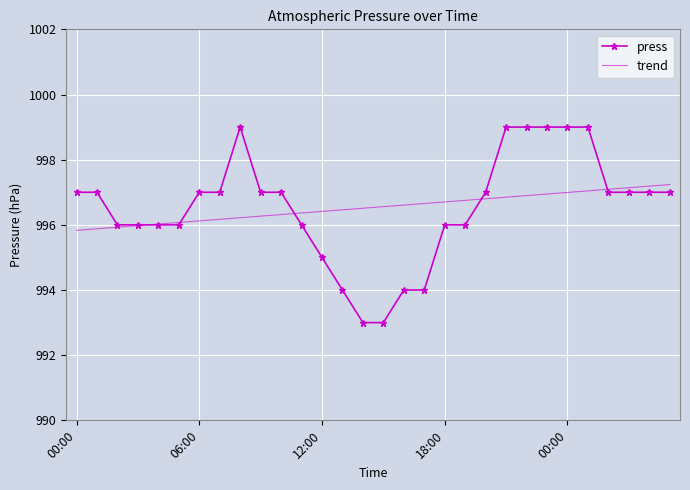

List the series in order of their peak value, highest first.

press, trend